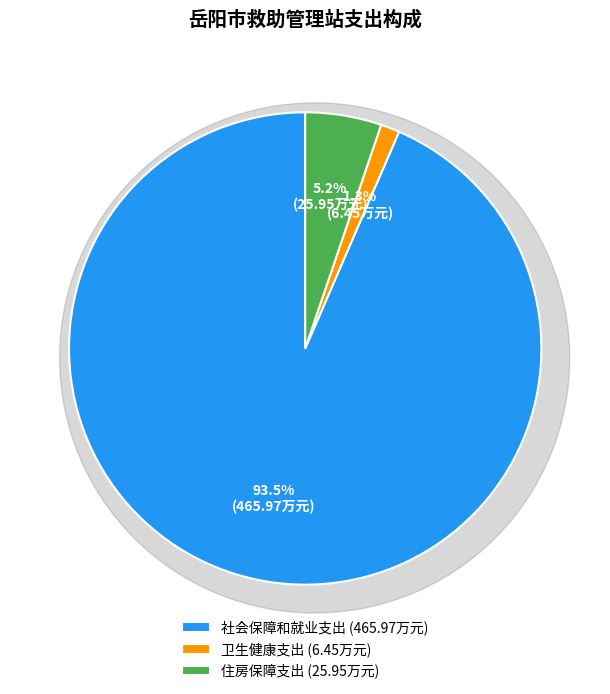

What percentage is NOT represented by 卫生健康支出?

98.7%